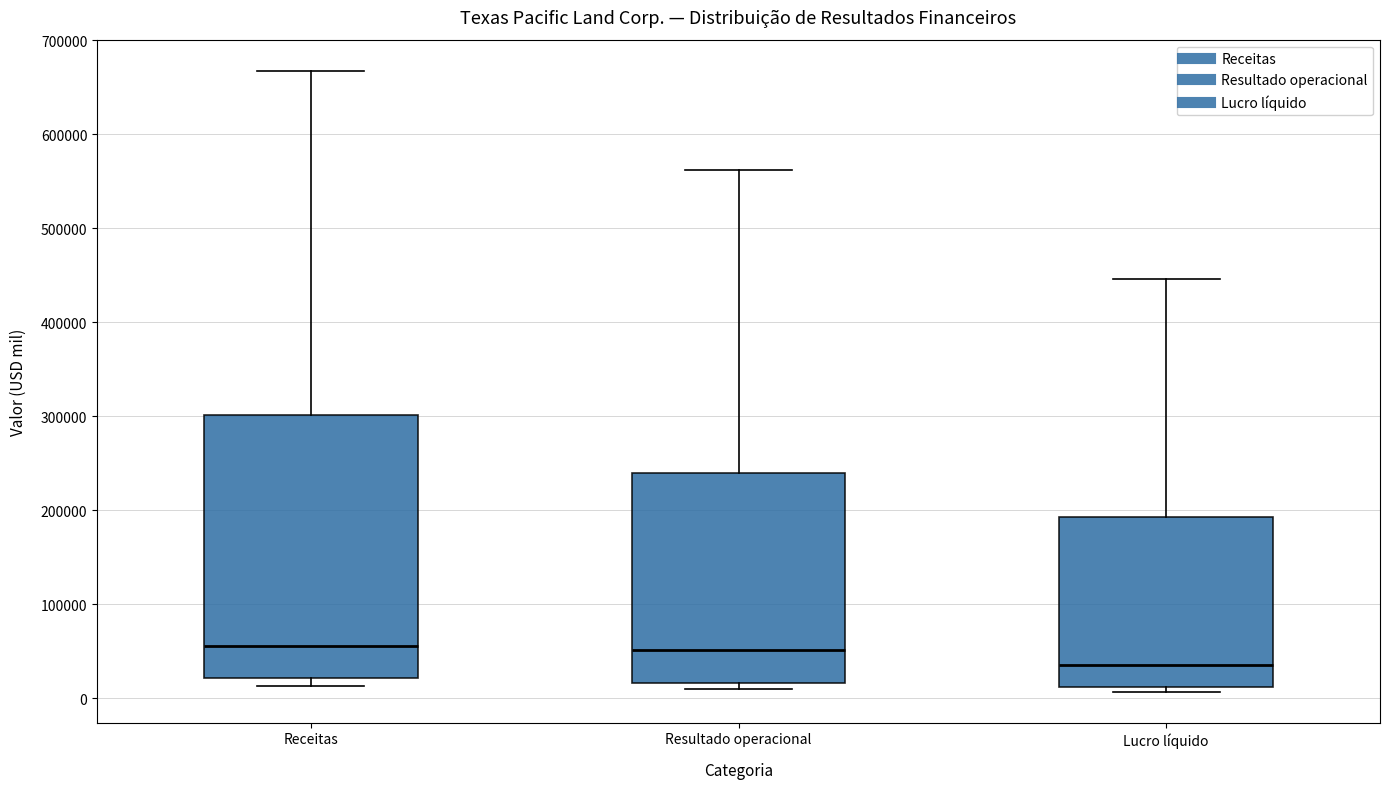

Where is the upper edge of the box for Lucro líquido on the y-axis? The values are not printed on the chart, so give them approximately, as read against the axis.

190000